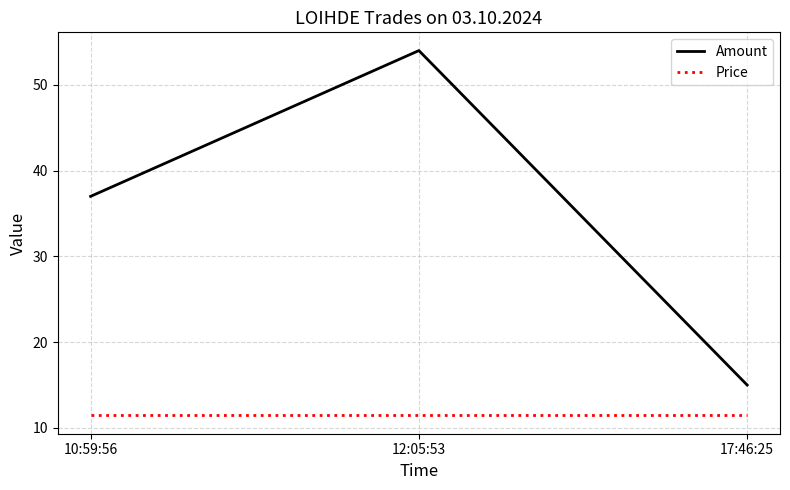

At which label is Amount closest to 34?

10:59:56